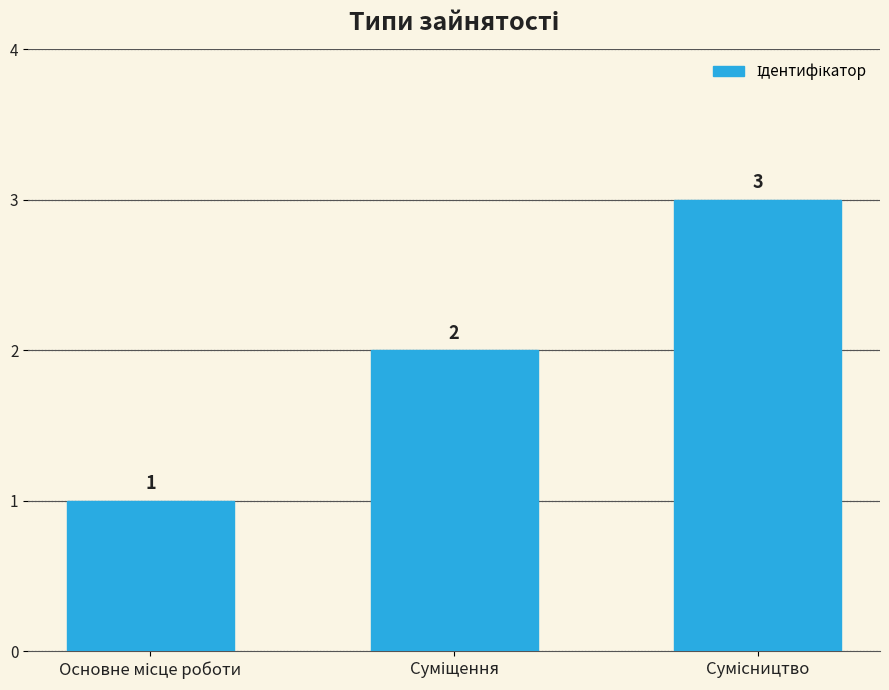

What is the value of the 3rd bar from the left?

3